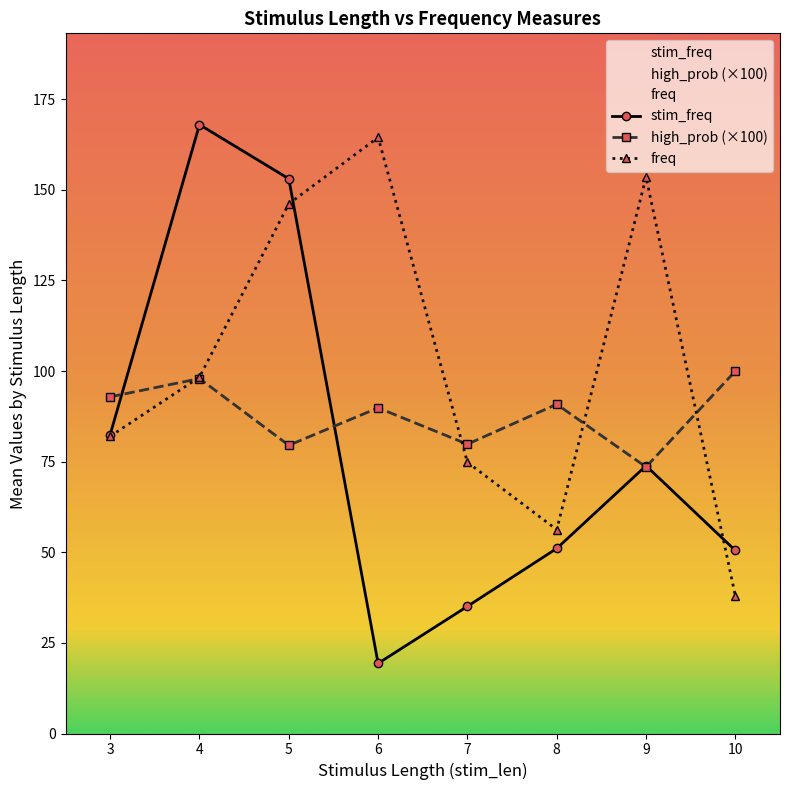

True or false: high_prob (×100) has more than 1 points higher than both neighbors.

True